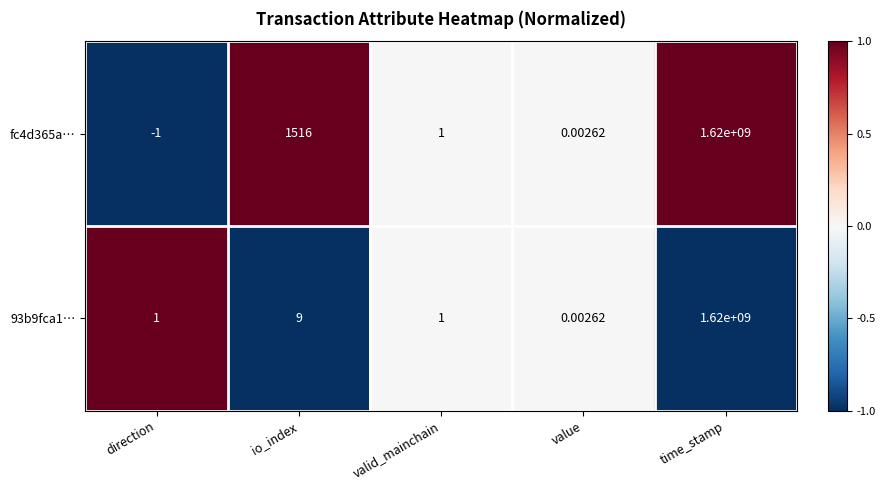

Which category has the lowest value in the 93b9fca1… series?

value